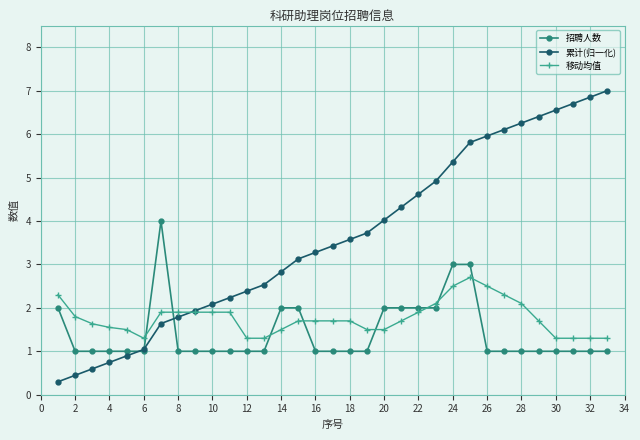

What are all the series names shown in the legend?

招聘人数, 累计(归一化), 移动均值